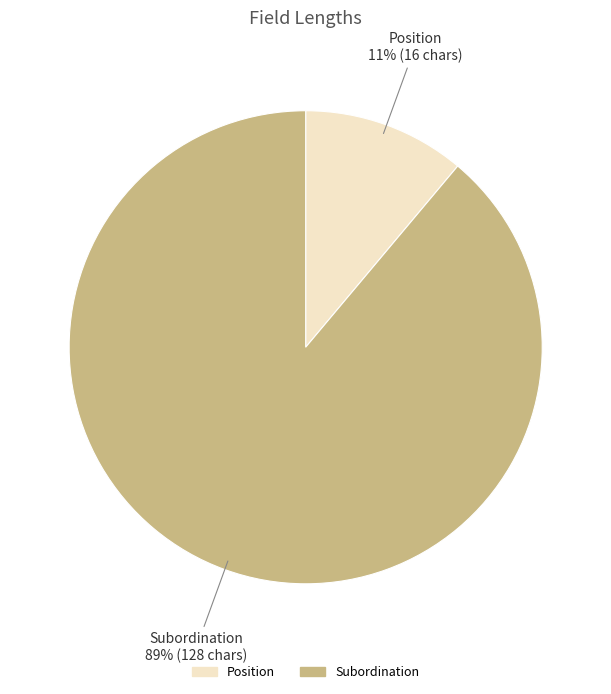

The Position slice represents 22% of the pie. True or false?

False